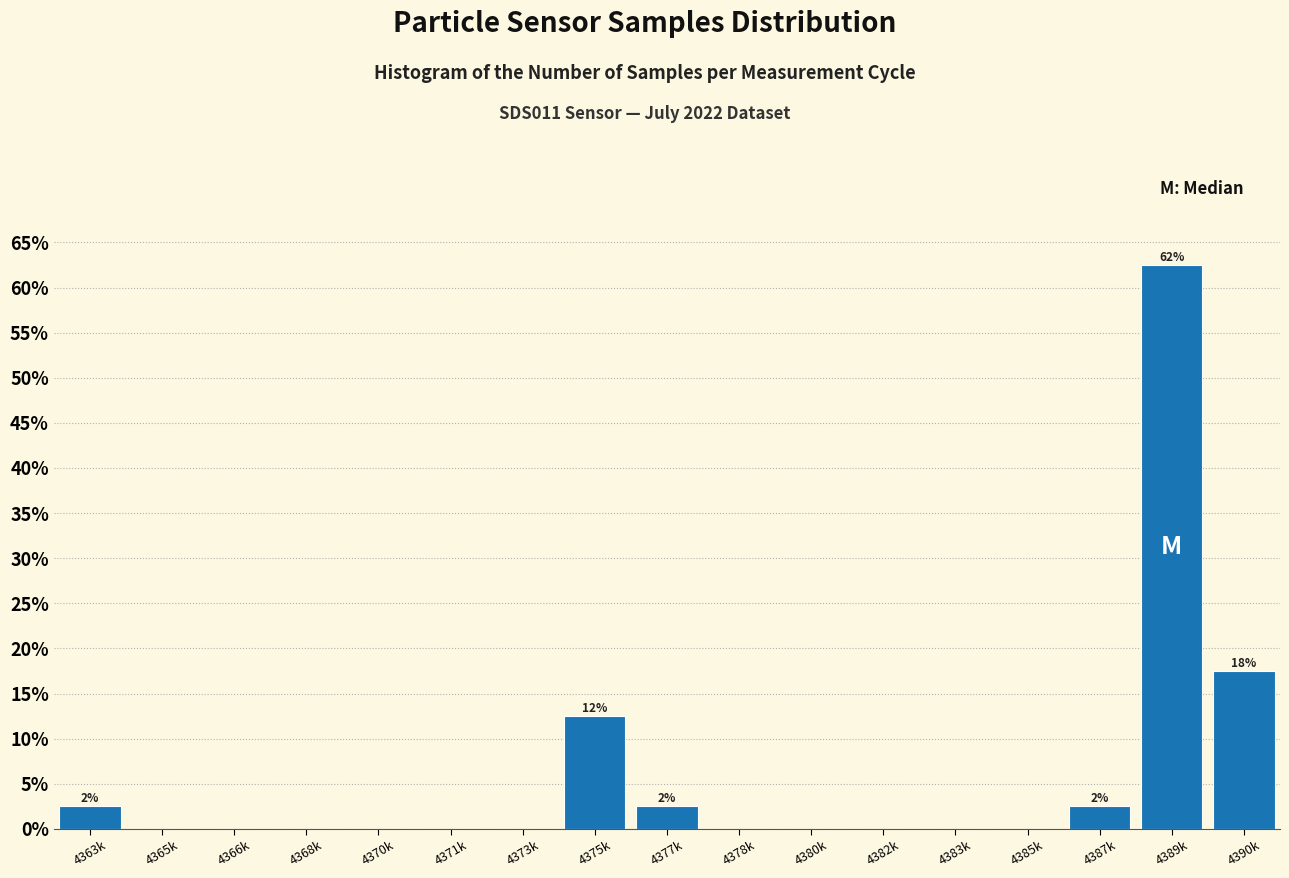

Reading left to right, transcribe all the data shown in this chart.

4363k=2.5	4365k=0.0	4366k=0.0	4368k=0.0	4370k=0.0	4371k=0.0	4373k=0.0	4375k=12.5	4377k=2.5	4378k=0.0	4380k=0.0	4382k=0.0	4383k=0.0	4385k=0.0	4387k=2.5	4389k=62.5	4390k=17.5